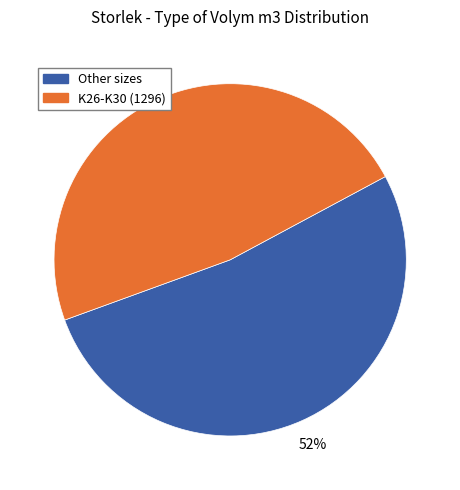

Is there a majority slice in this chart?

Yes